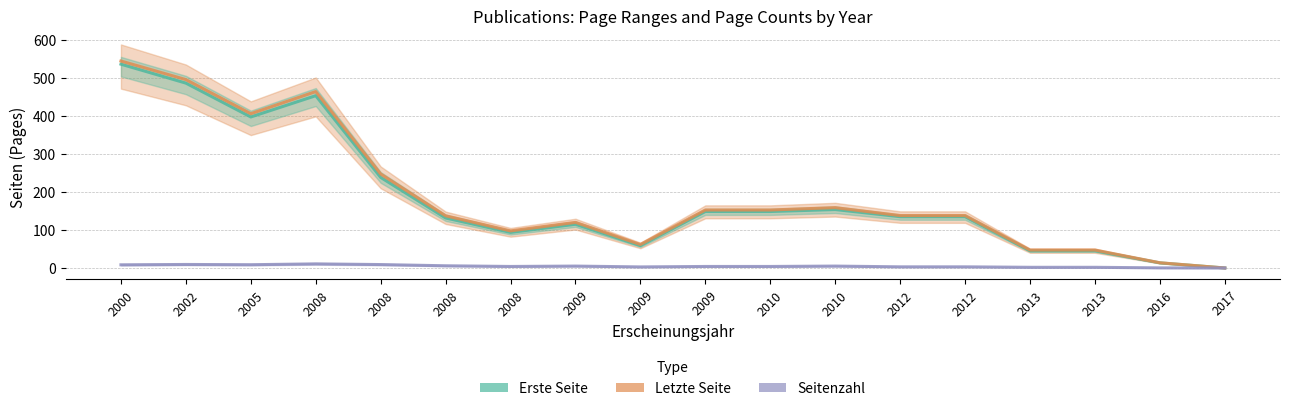

How many values in Erste Seite are above zero?

17